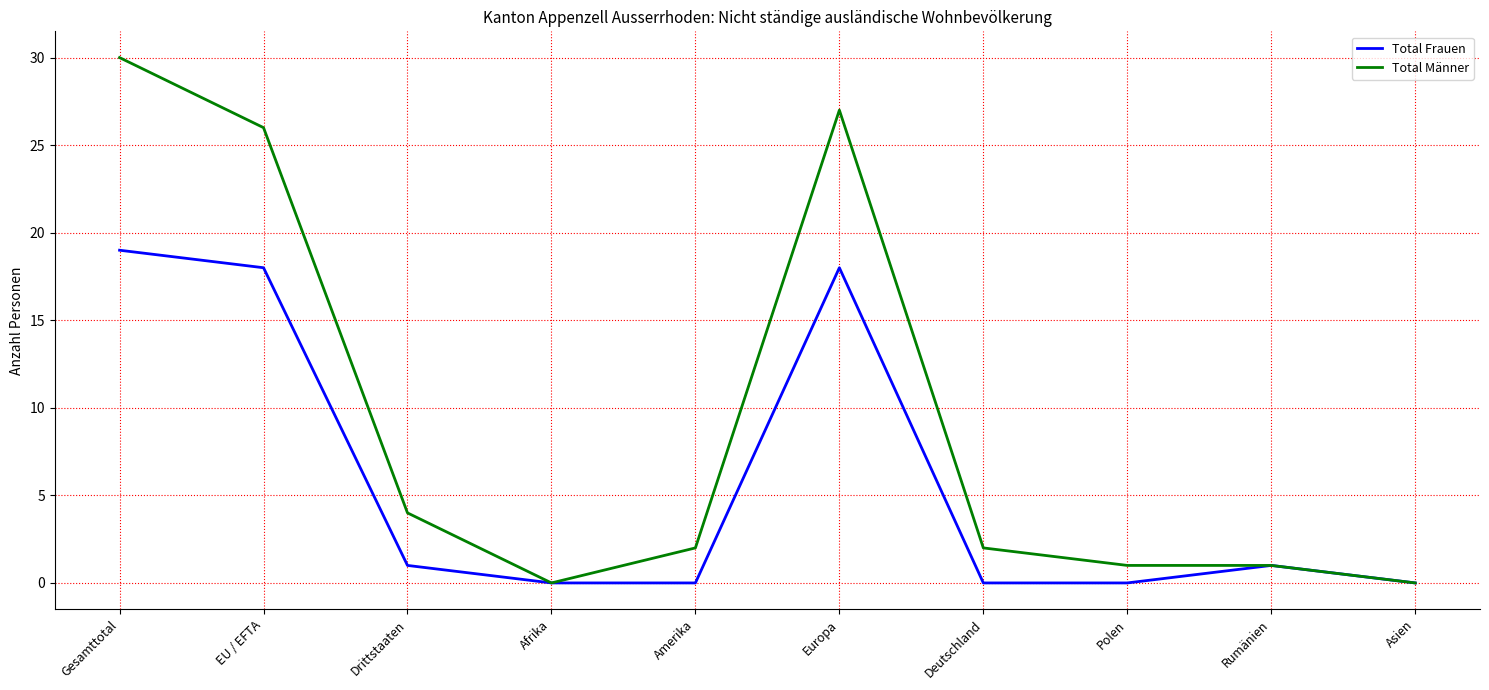

Rank the series at Europa from highest to lowest value.

Total Männer, Total Frauen